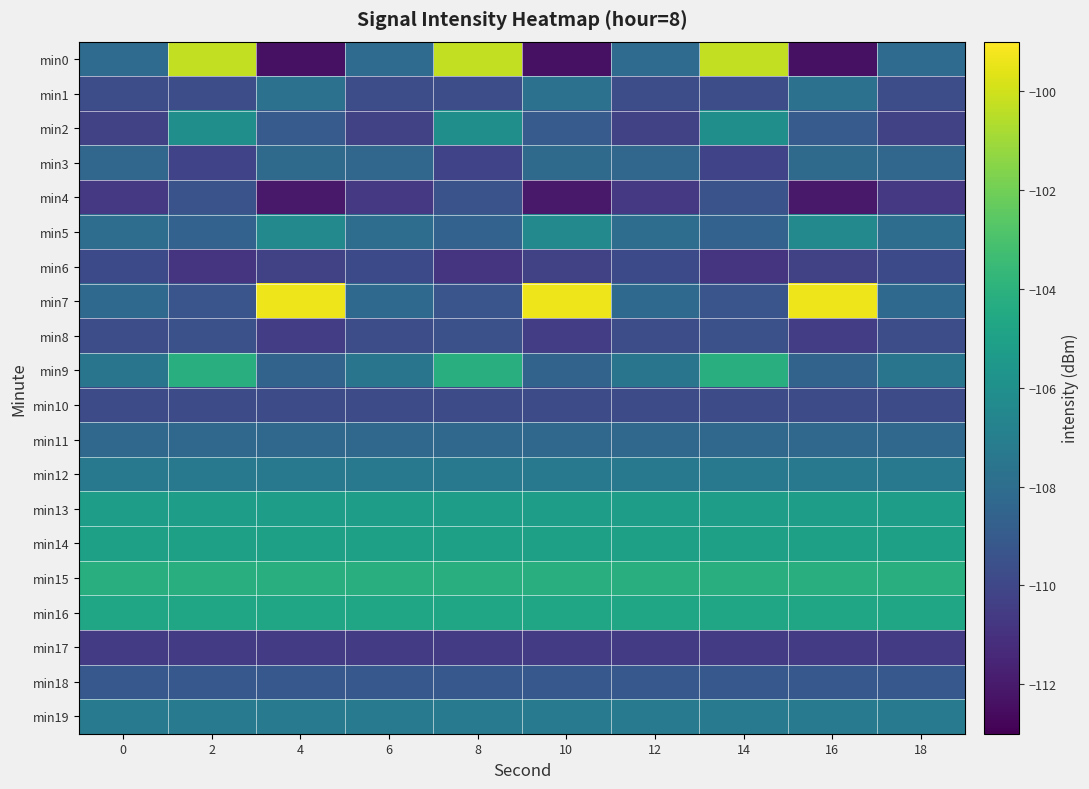

How many categories are shown in the chart?

10